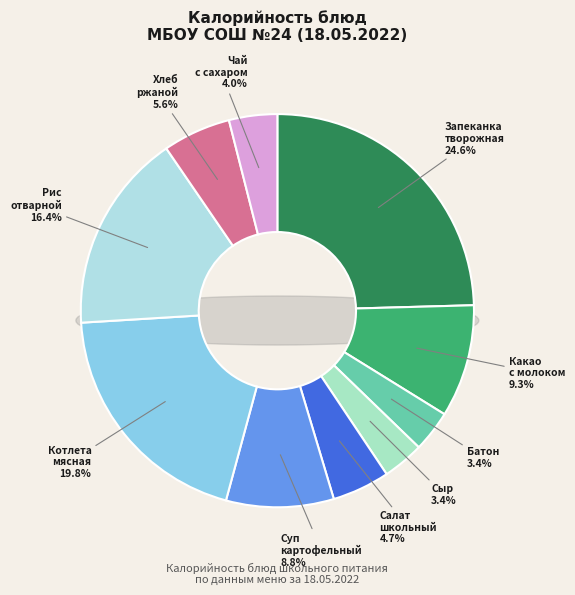

What percentage is the Сыр порционный slice, to the nearest percent?

3%